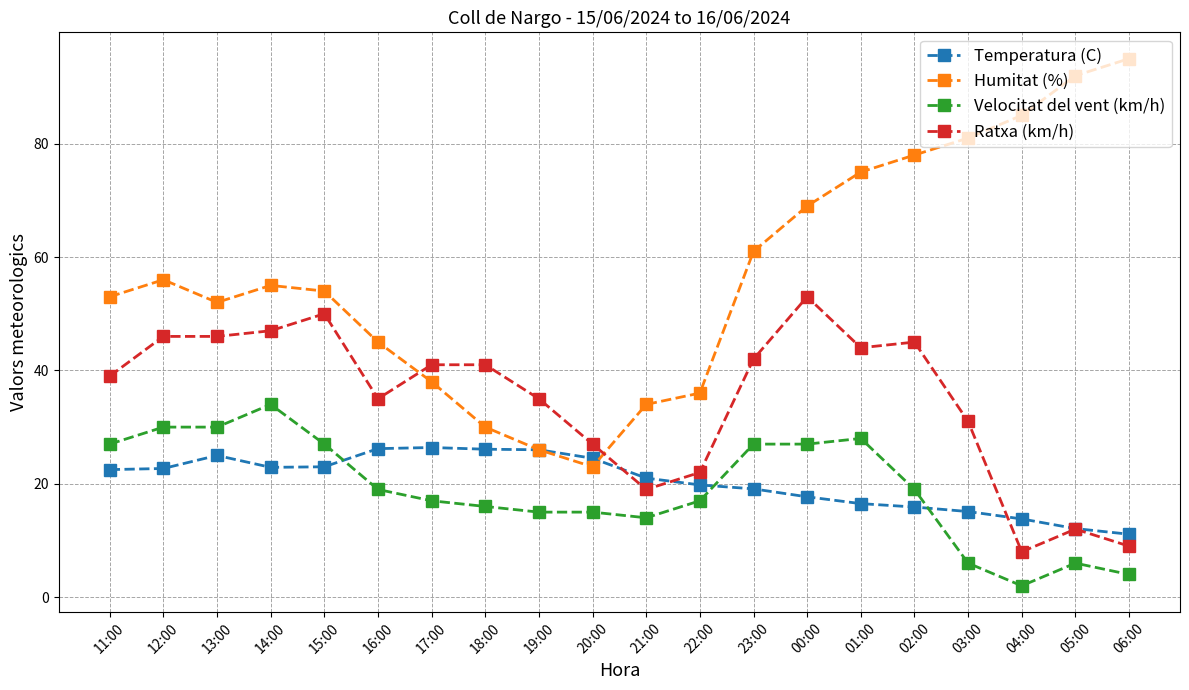

At which category does the chart reach its peak across all series?

06:00